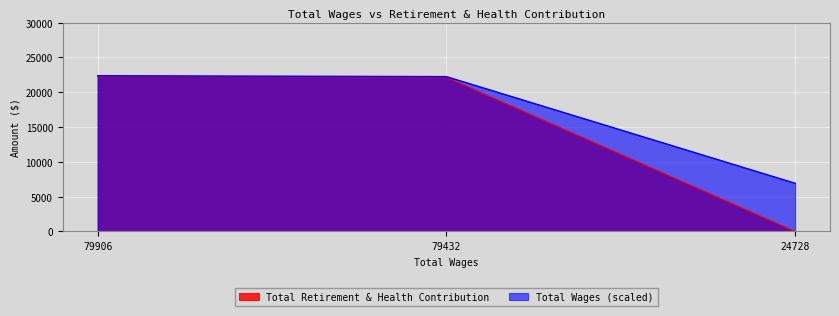

Reading right to left, extract all data points from this chart.

0	22140	22299